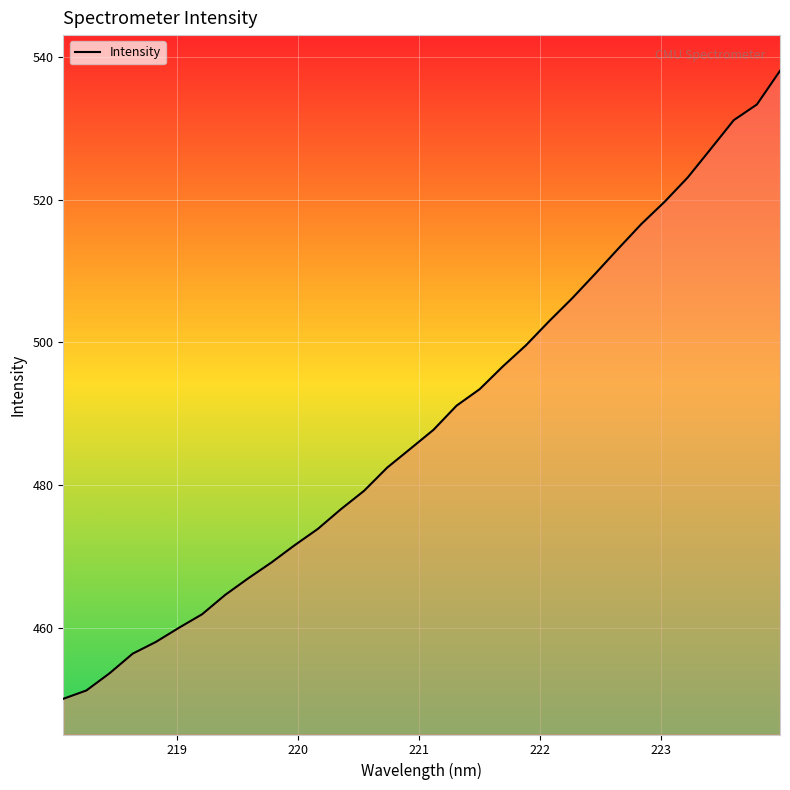

What is the minimum value shown in the chart?

450.1